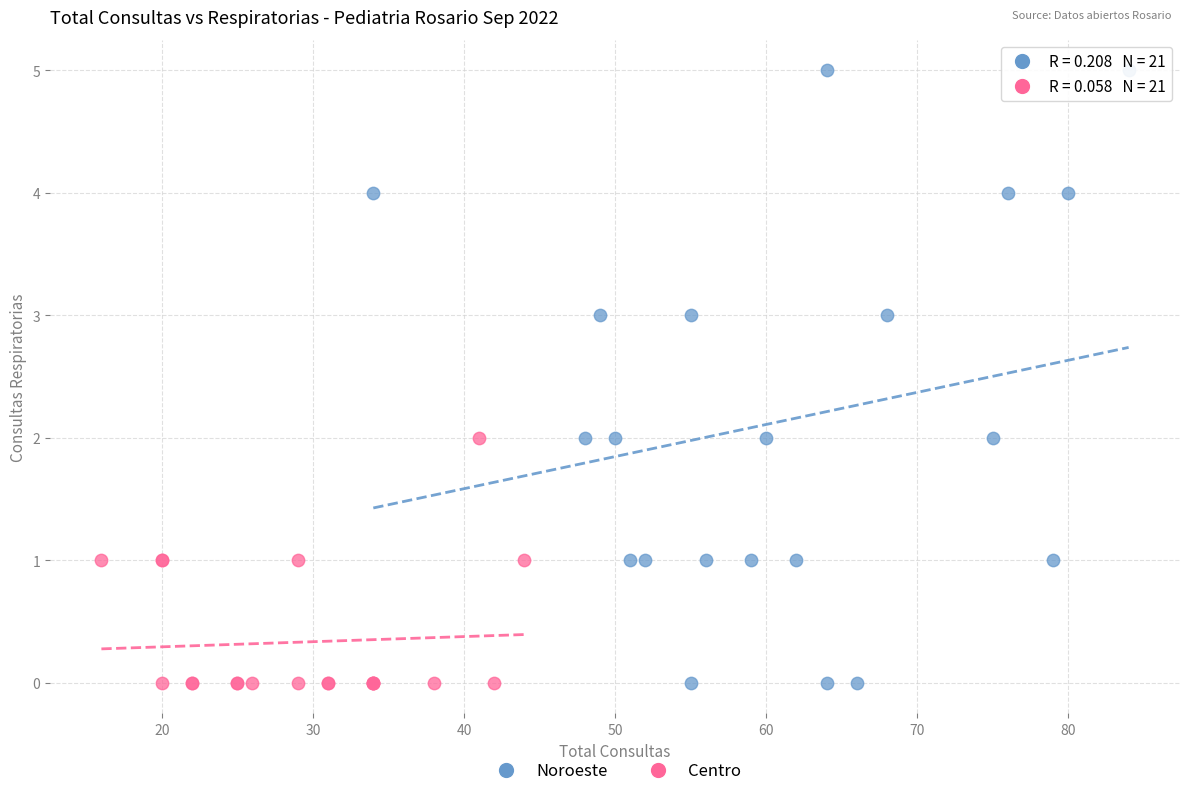

Which series reaches the maximum Y coordinate?

Noroeste